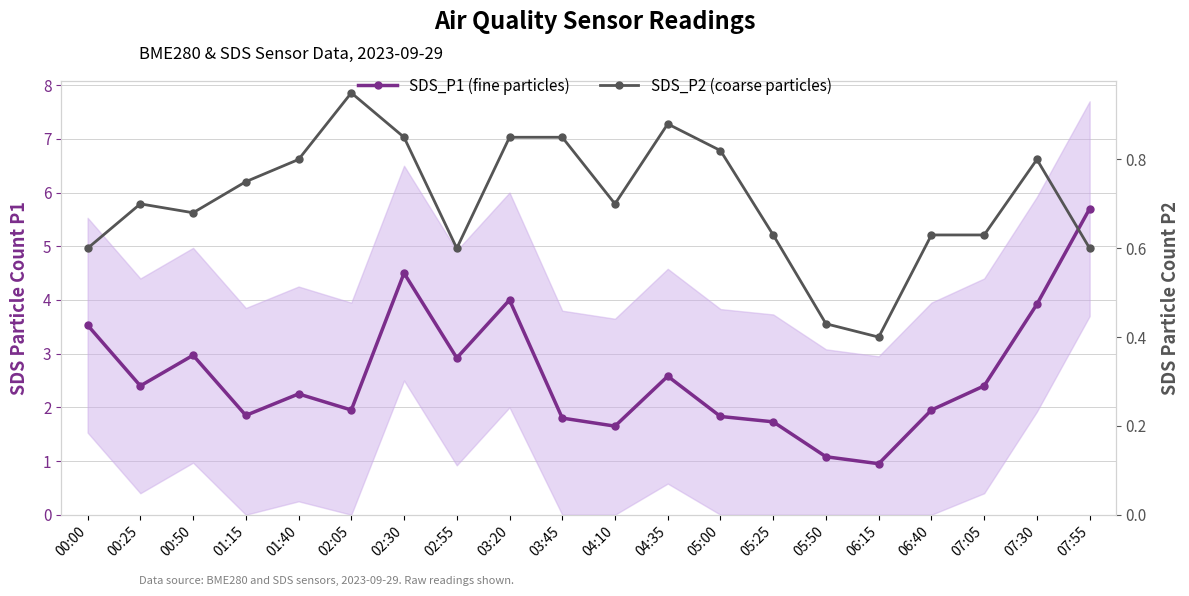

True or false: SDS_P2 (coarse particles) and SDS_P1 (fine particles) cross at least once.

False